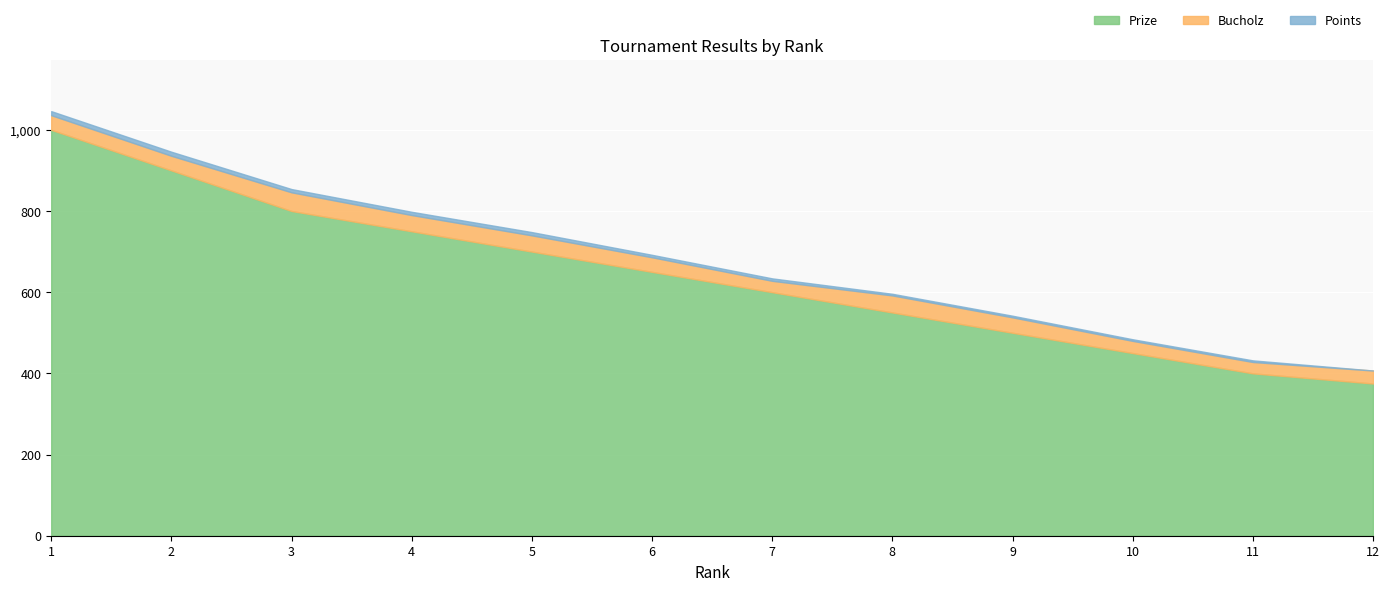

Count the Points values in the range 4 to 8.

9